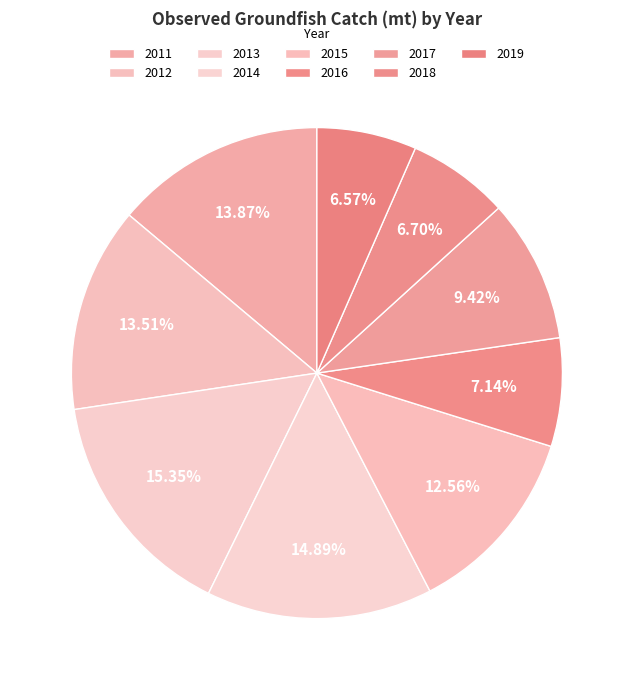

How many segments does this pie chart have?

9